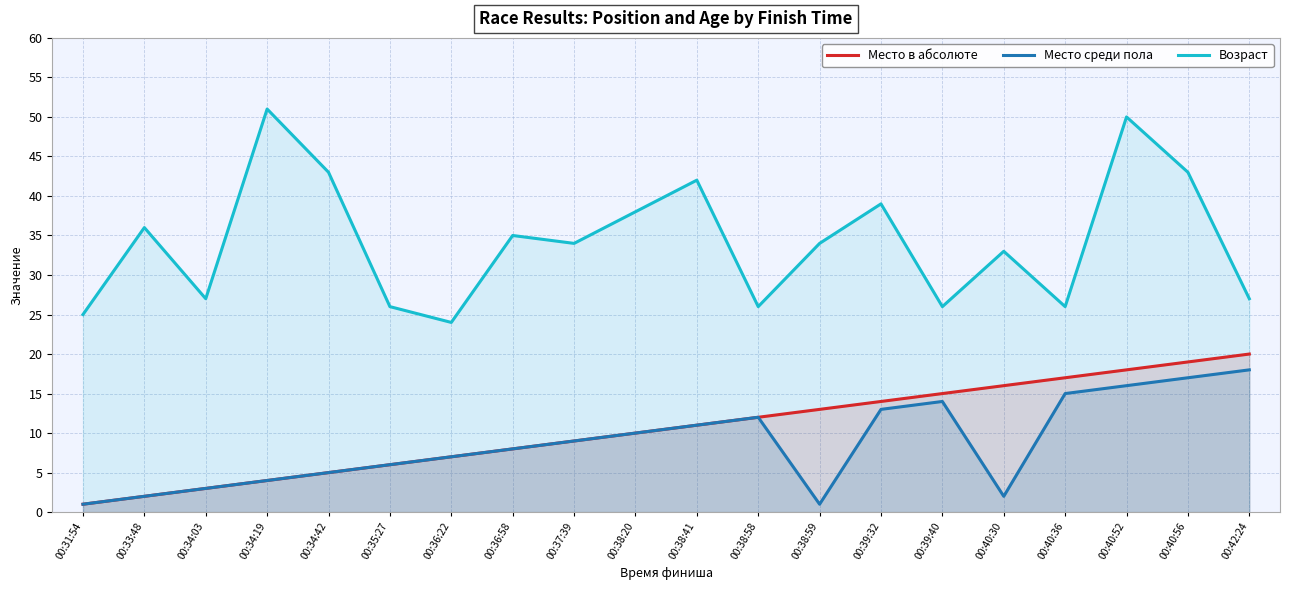

List the labels in order of Место среди пола value, smallest first.

00:31:54, 00:38:59, 00:33:48, 00:40:30, 00:34:03, 00:34:19, 00:34:42, 00:35:27, 00:36:22, 00:36:58, 00:37:39, 00:38:20, 00:38:41, 00:38:58, 00:39:32, 00:39:40, 00:40:36, 00:40:52, 00:40:56, 00:42:24